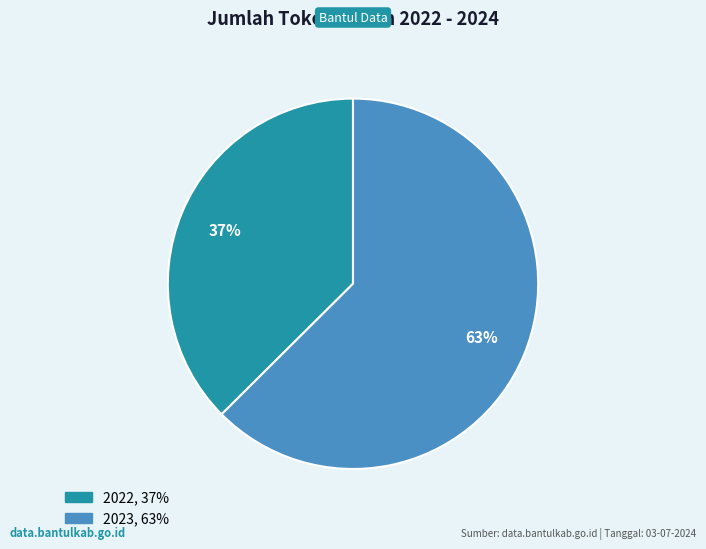

The 2023 slice represents 72% of the pie. True or false?

False